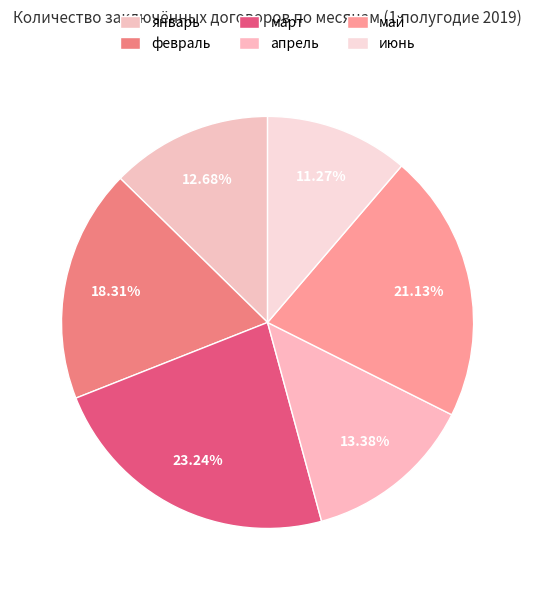

How many segments does this pie chart have?

6